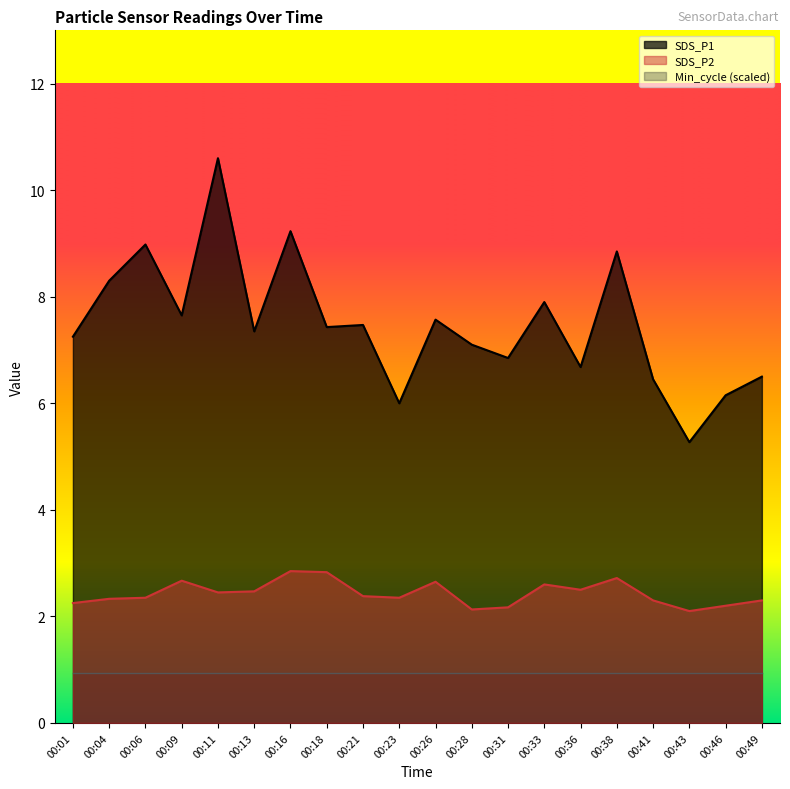

True or false: SDS_P2 and SDS_P1 intersect in this chart.

False